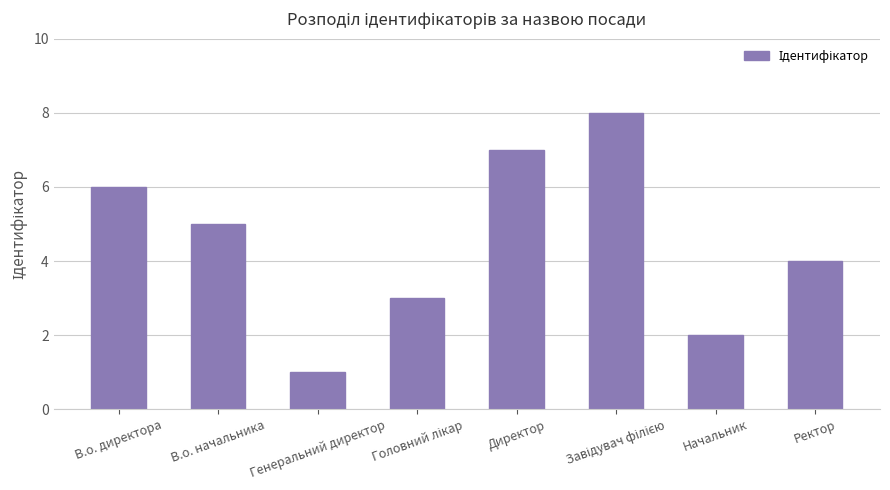

What is the difference between the maximum and second lowest values?

6